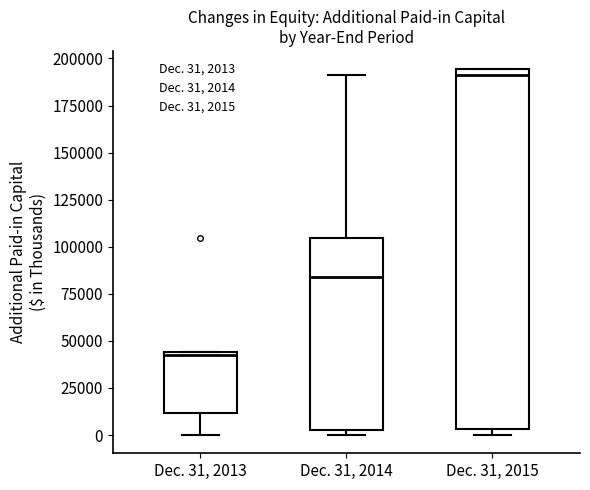

Where is the lower edge of the box for Dec. 31, 2014 on the y-axis? The values are not printed on the chart, so give them approximately, as read against the axis.

5000